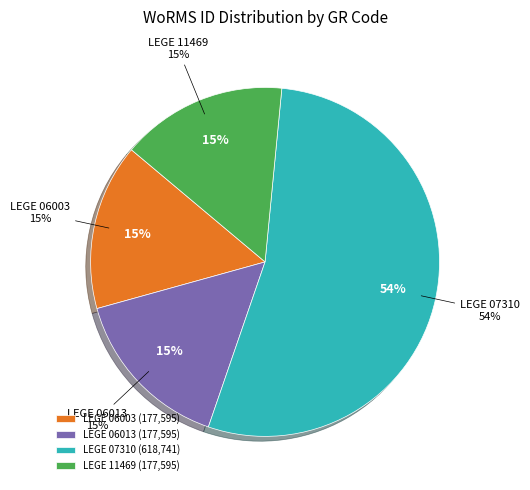

Which slice is the largest?

LEGE 07310